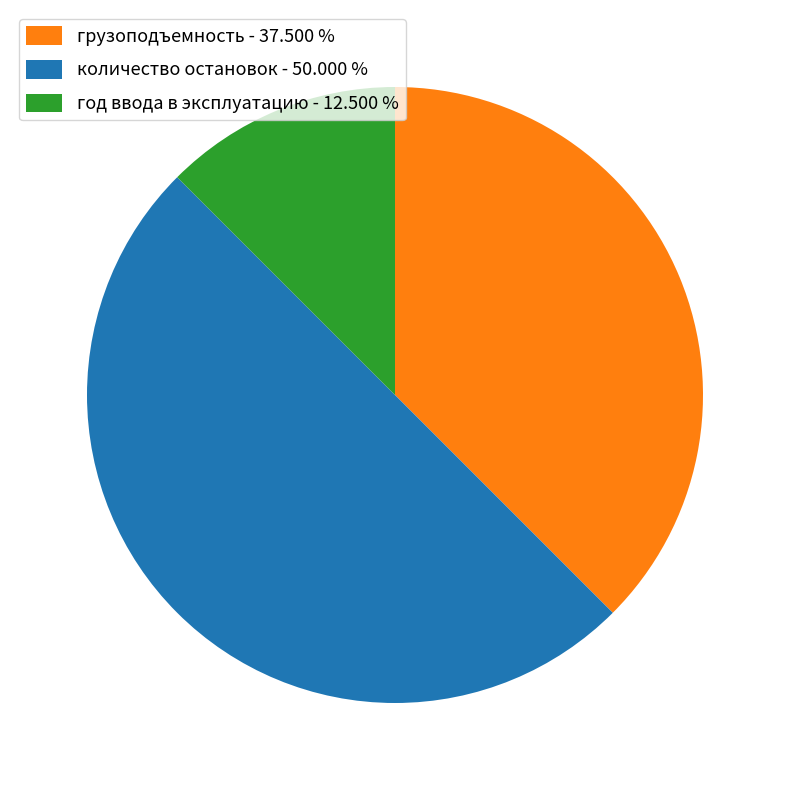

Which has a higher value, грузоподъемность - 37.500 % or год ввода в эксплуатацию - 12.500 %?

грузоподъемность - 37.500 %